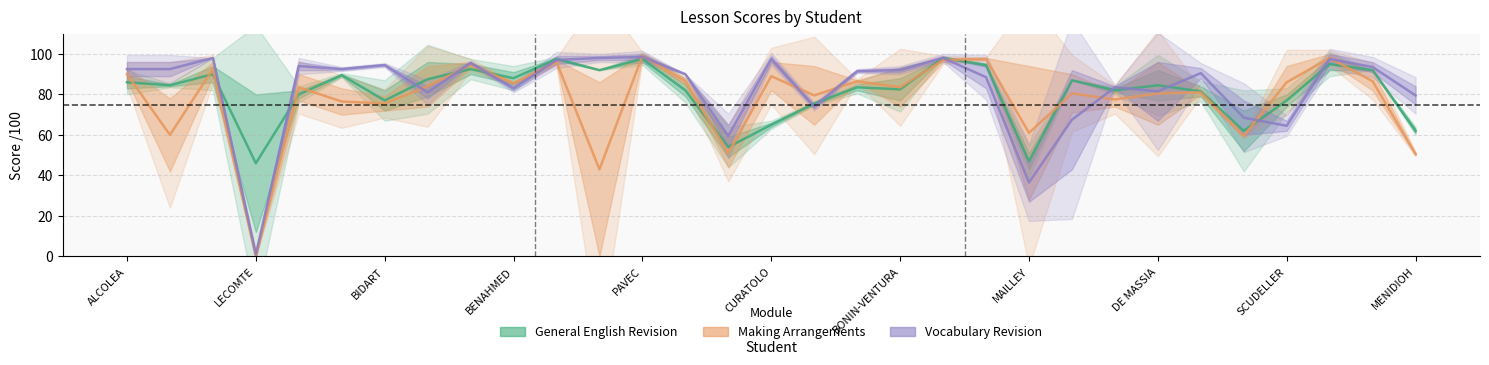

True or false: Final Details and General English Revision cross at least once.

True